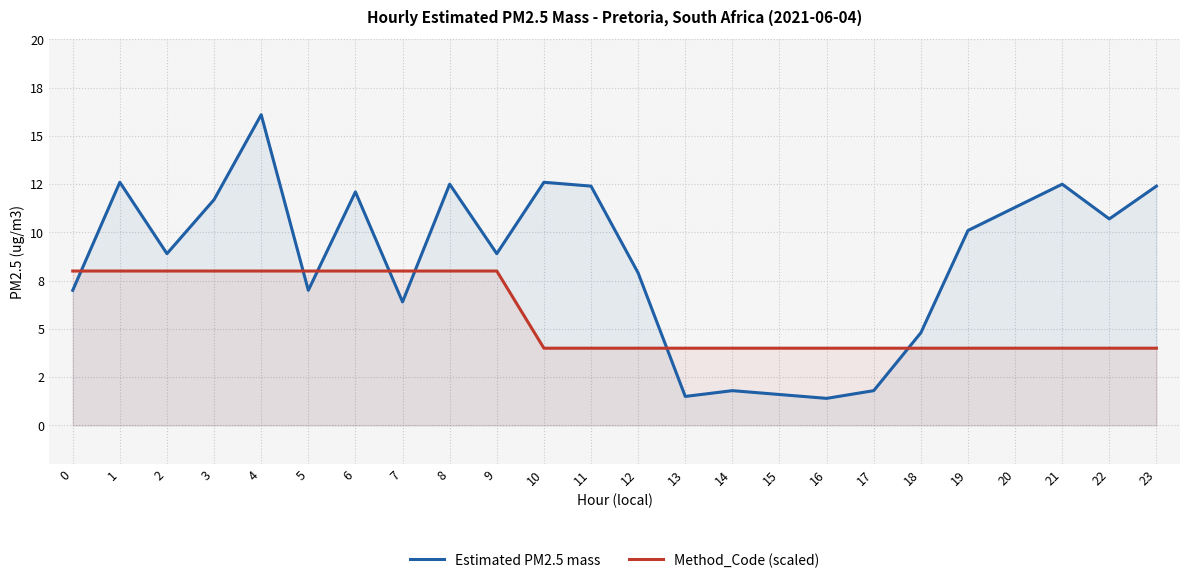

How many interior local valleys does the Estimated PM2.5 mass series have?

7